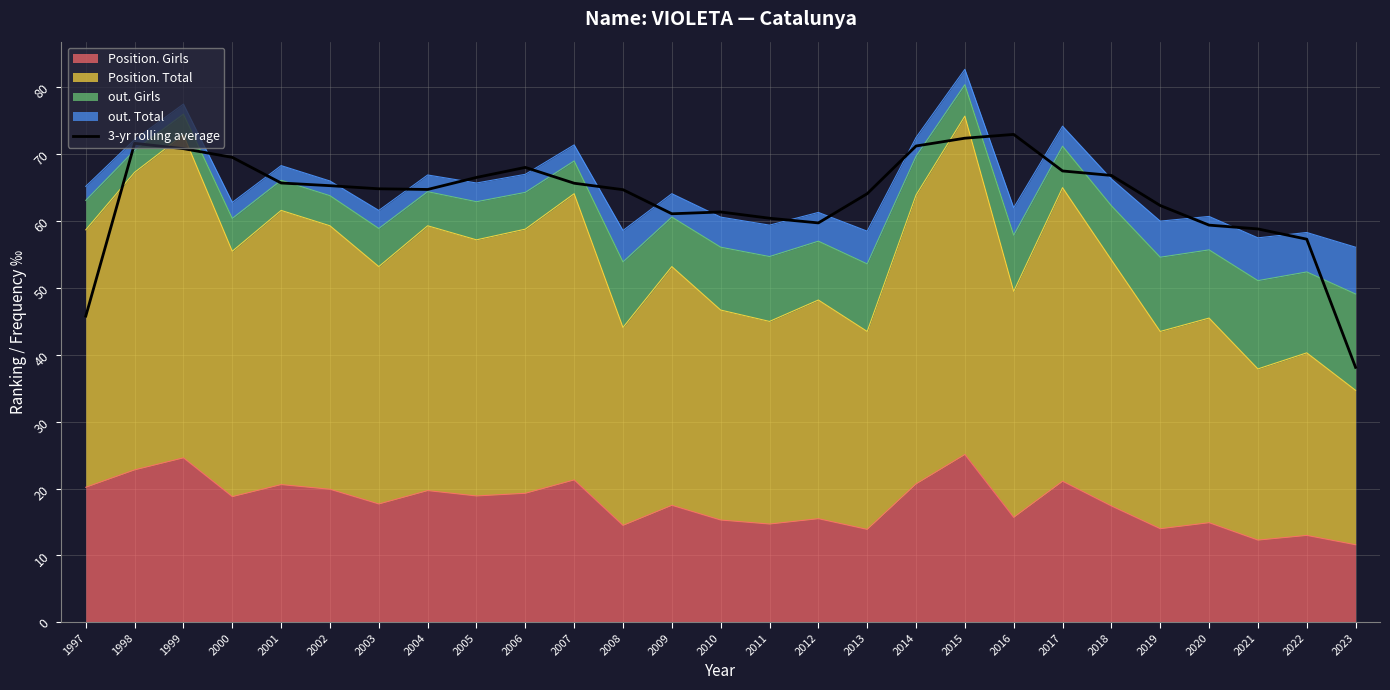

What is the sum of all values?

1717.0